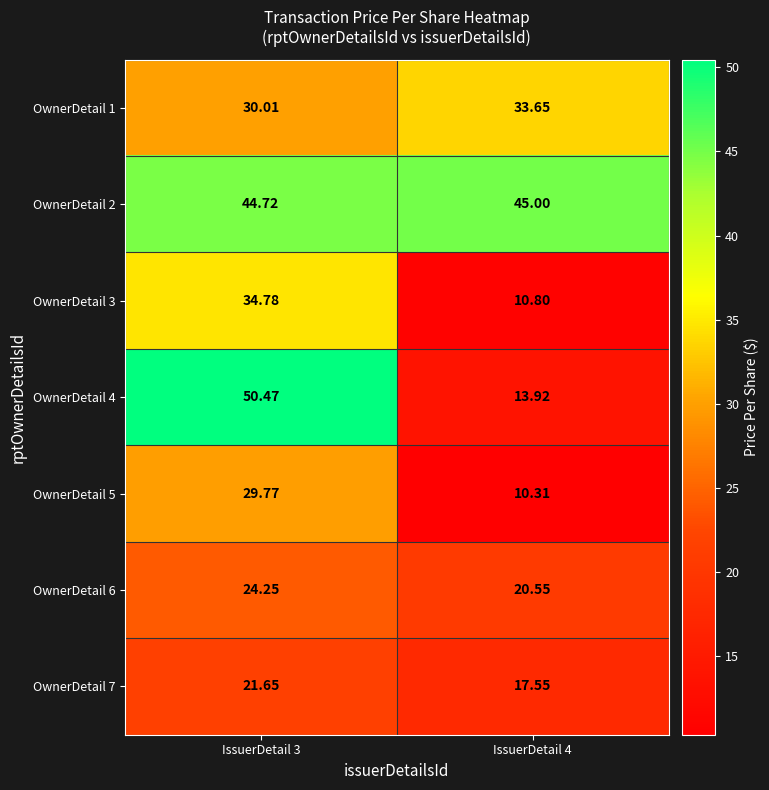

Is the value of OwnerDetail 3 at IssuerDetail 3 greater than the value of OwnerDetail 6 at IssuerDetail 4?

Yes